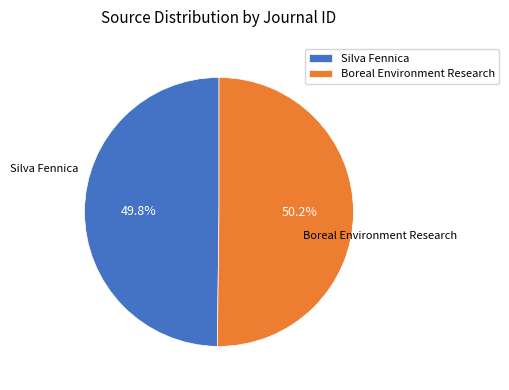

To the nearest percent, what is the combined percentage of Boreal Environment Research and Silva Fennica?

100%